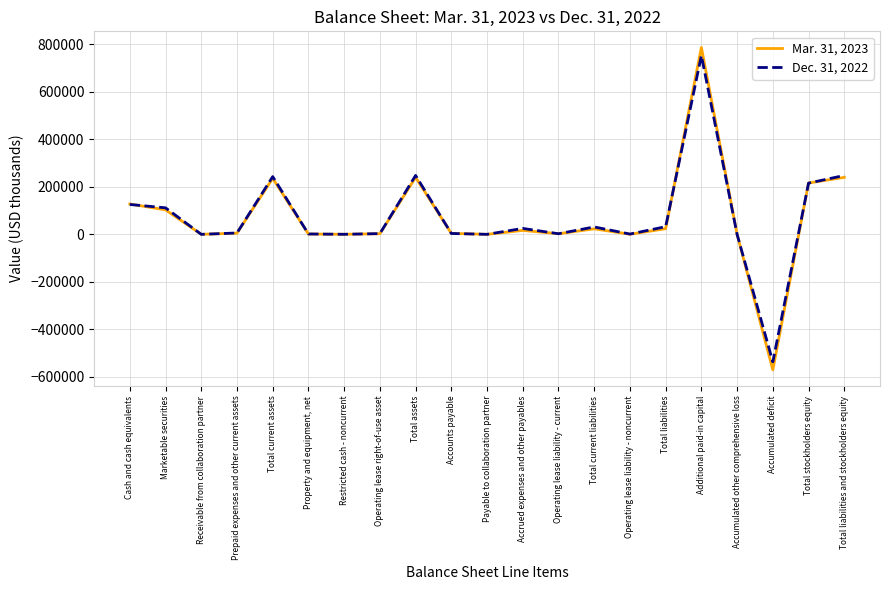

Which category has the highest value in the Mar. 31, 2023 series?

Additional paid-in capital